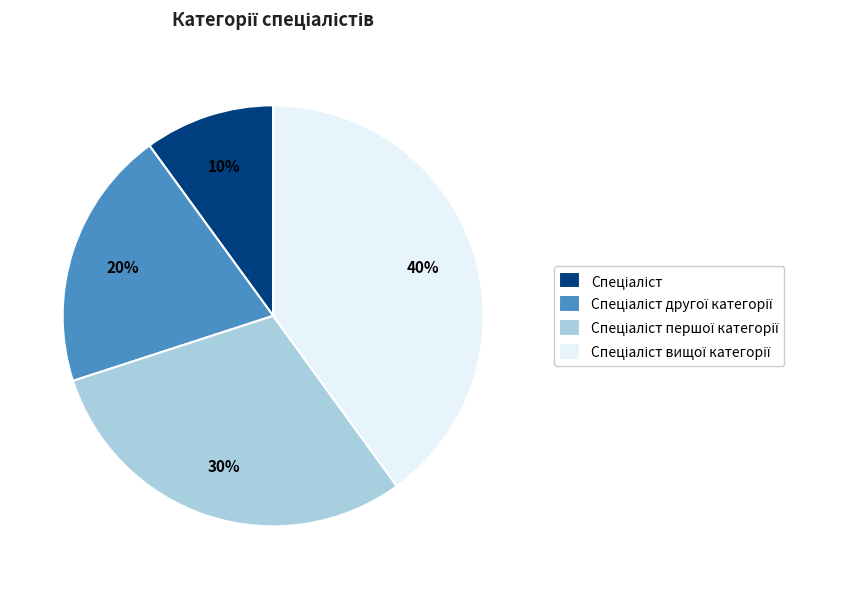

Is there a majority slice in this chart?

No